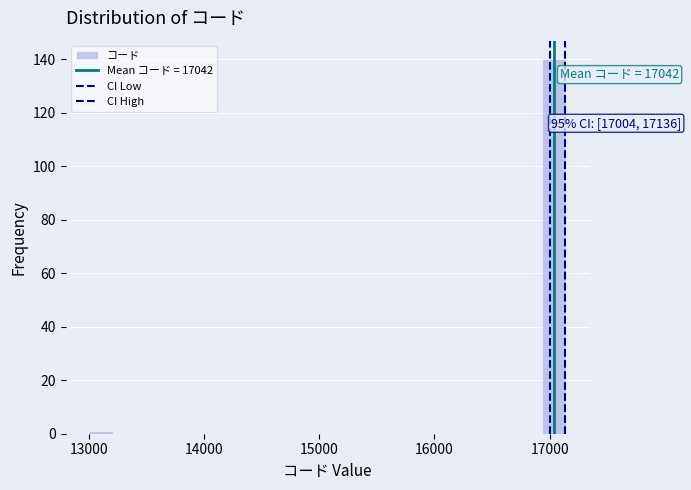

Read against the x-axis, roughly where is the centre of the tallest bar?

17000